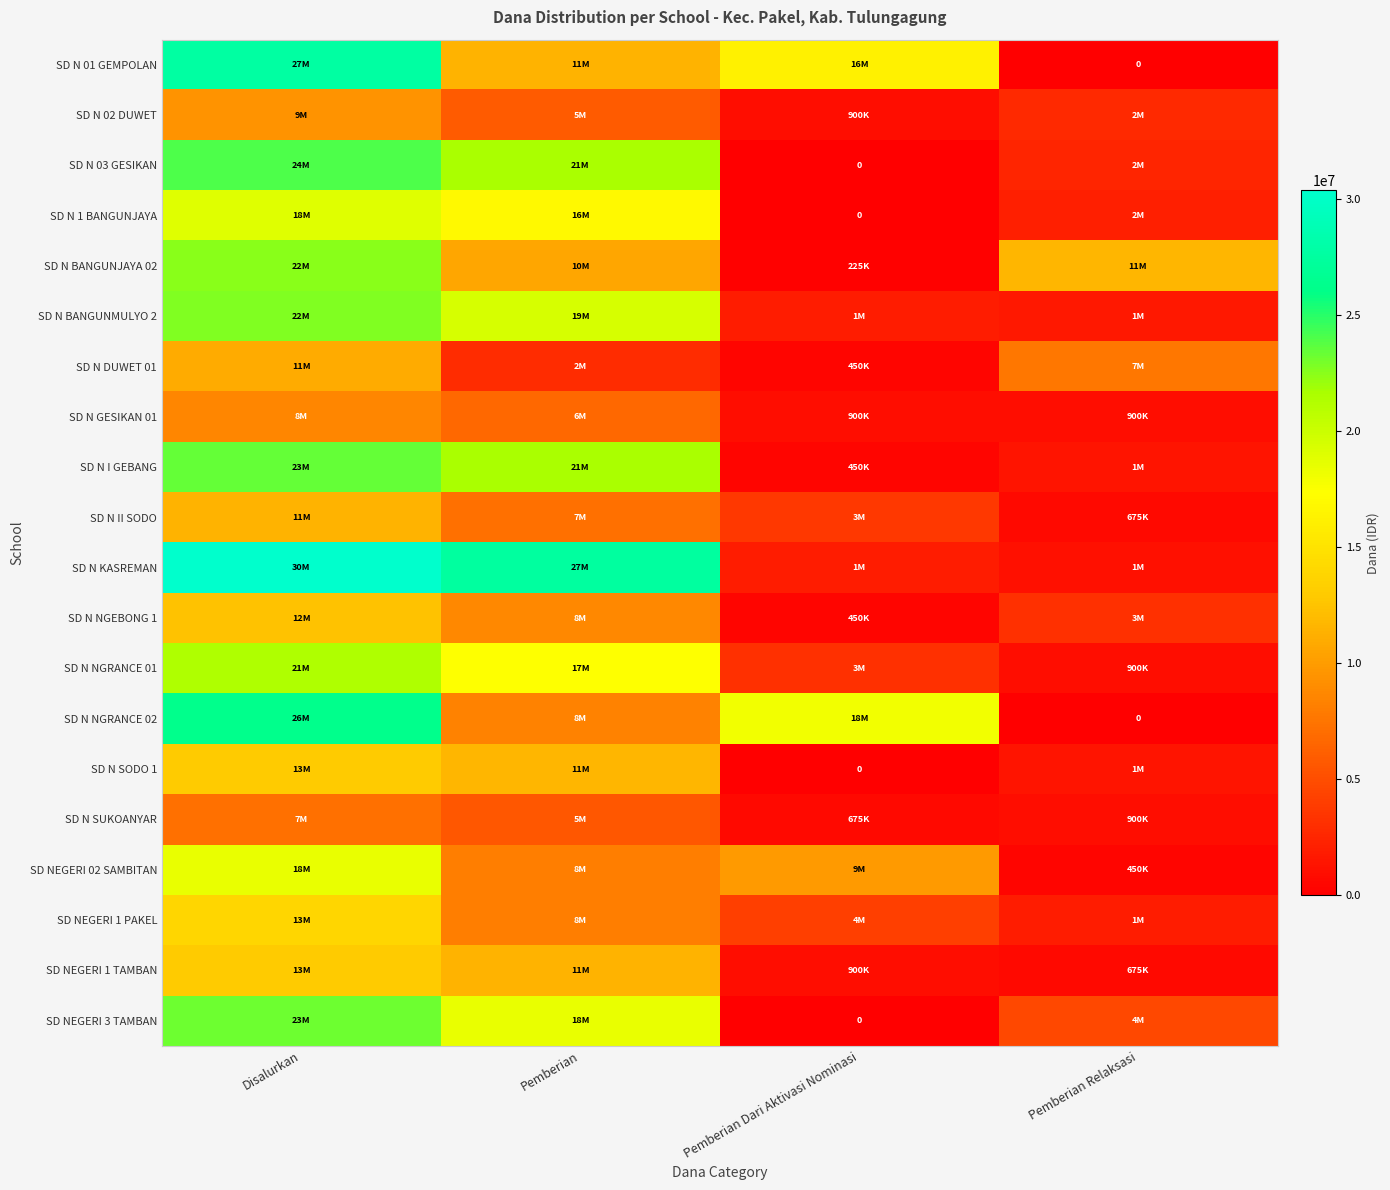

Which series changed the most between Pemberian and Pemberian Relaksasi?

SD N KASREMAN